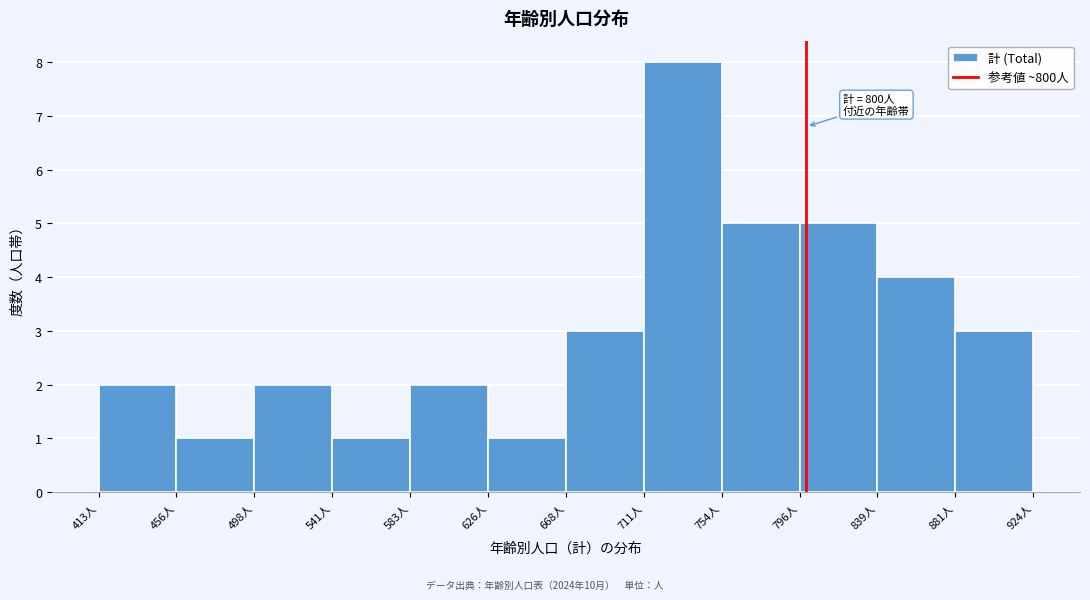

Which range on the x-axis has the tallest bar?

710 to 755